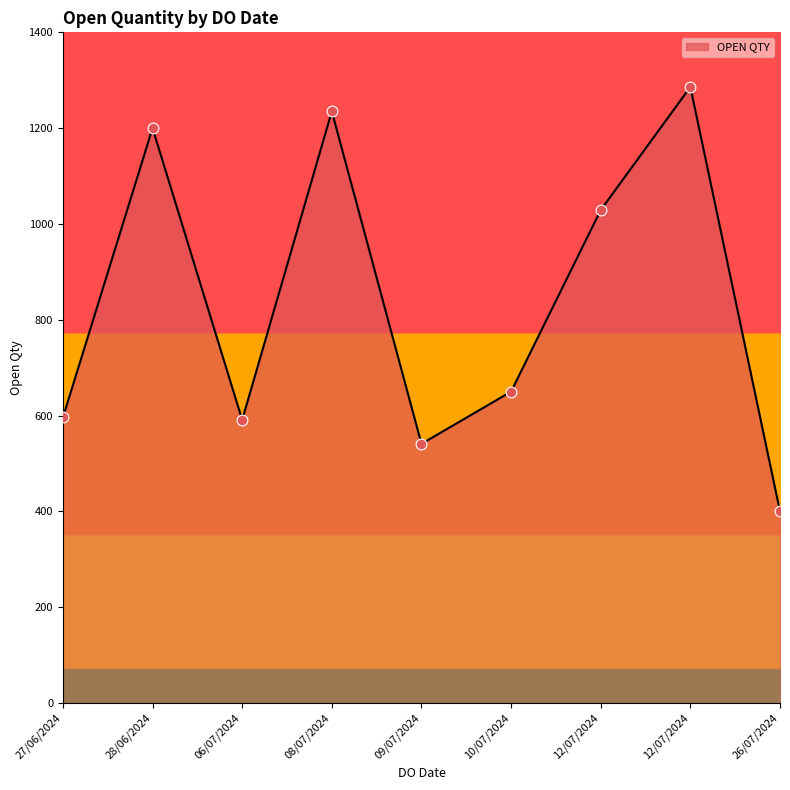

Approximately how many times larger is the value at 09/07/2024 compared to 28/06/2024?

0.5